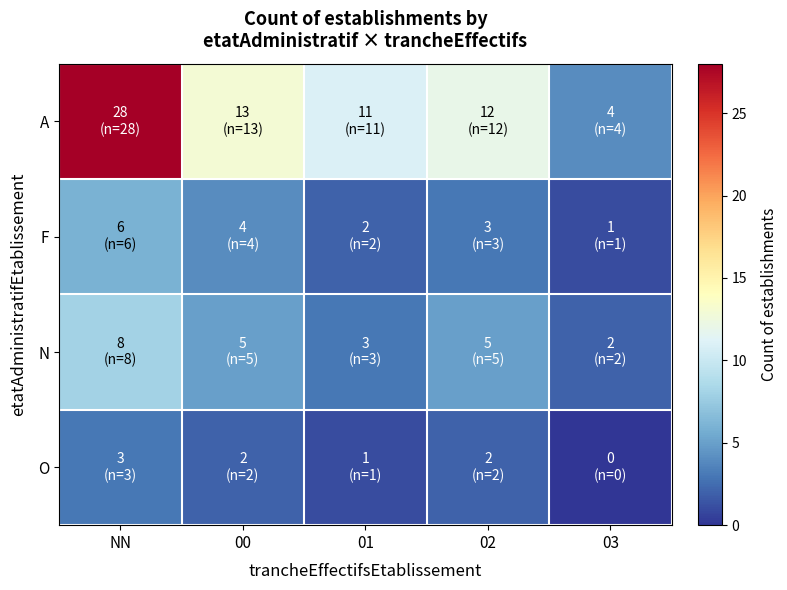

At which category is the sum across all series the highest?

NN